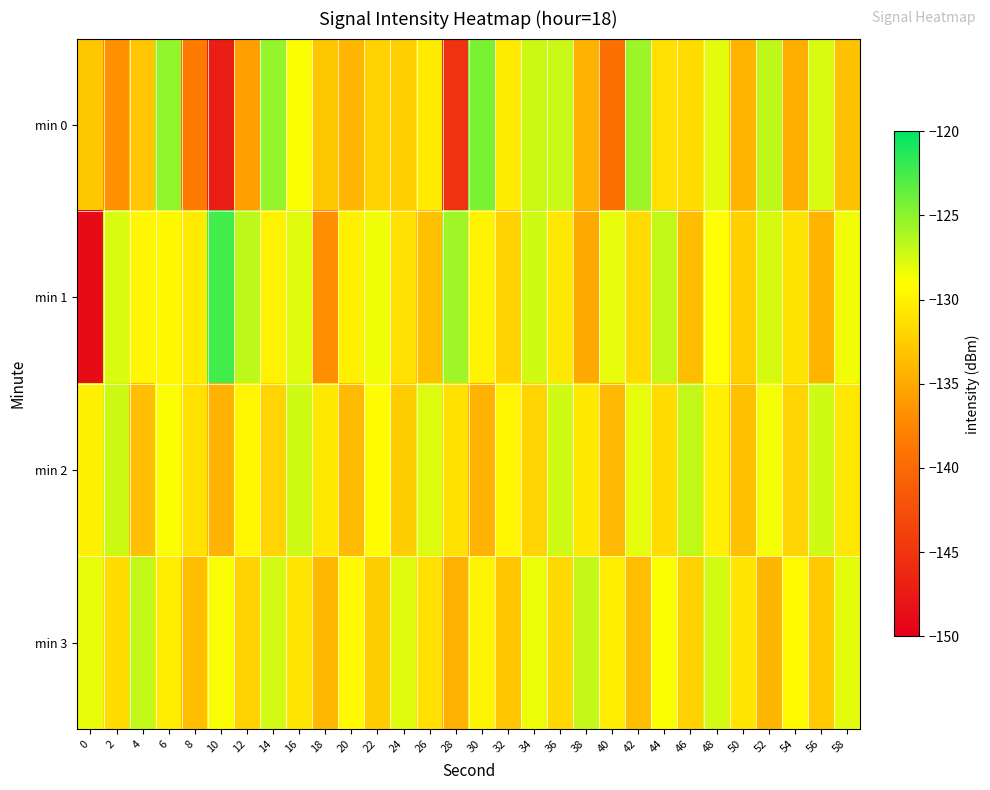

Reading right to left, transcribe all the data shown in this chart.

min 0: 58=-133.3	56=-127.7	54=-134.6	52=-126.7	50=-134.2	48=-128.0	46=-131.4	44=-131.2	42=-125.6	40=-139.6	38=-134.4	36=-127.1	34=-127.2	32=-130.3	30=-124.3	28=-145.3	26=-130.4	24=-132.3	22=-132.1	20=-134.1	18=-132.9	16=-128.9	14=-125.3	12=-135.6	10=-147.2	8=-138.3	6=-125.2	4=-133.0	2=-136.8	0=-133.0
min 1: 58=-128.5	56=-134.2	54=-130.9	52=-127.6	50=-132.4	48=-129.1	46=-133.7	44=-126.8	42=-131.5	40=-128.2	38=-134.9	36=-130.6	34=-127.3	32=-132.1	30=-129.8	28=-125.7	26=-133.4	24=-131.2	22=-128.5	20=-130.0	18=-136.9	16=-128.0	14=-129.9	12=-126.8	10=-122.4	8=-130.4	6=-129.6	4=-129.5	2=-127.7	0=-148.8
min 2: 58=-130.6	56=-127.3	54=-132.0	52=-128.7	50=-133.4	48=-130.1	46=-126.8	44=-131.5	42=-128.2	40=-133.9	38=-130.6	36=-127.3	34=-132.0	32=-129.7	30=-134.4	28=-131.1	26=-127.8	24=-132.5	22=-129.2	20=-133.9	18=-130.6	16=-127.3	14=-132.0	12=-129.7	10=-134.4	8=-131.1	6=-128.8	4=-133.5	2=-127.2	0=-130.1
min 3: 58=-128.0	56=-132.7	54=-129.4	52=-134.1	50=-130.8	48=-127.5	46=-132.2	44=-128.9	42=-133.6	40=-130.3	38=-127.0	36=-131.7	34=-128.4	32=-133.1	30=-129.8	28=-134.5	26=-131.2	24=-127.9	22=-132.6	20=-129.3	18=-134.0	16=-130.7	14=-127.4	12=-132.1	10=-128.8	8=-133.5	6=-130.2	4=-126.9	2=-131.6	0=-128.3